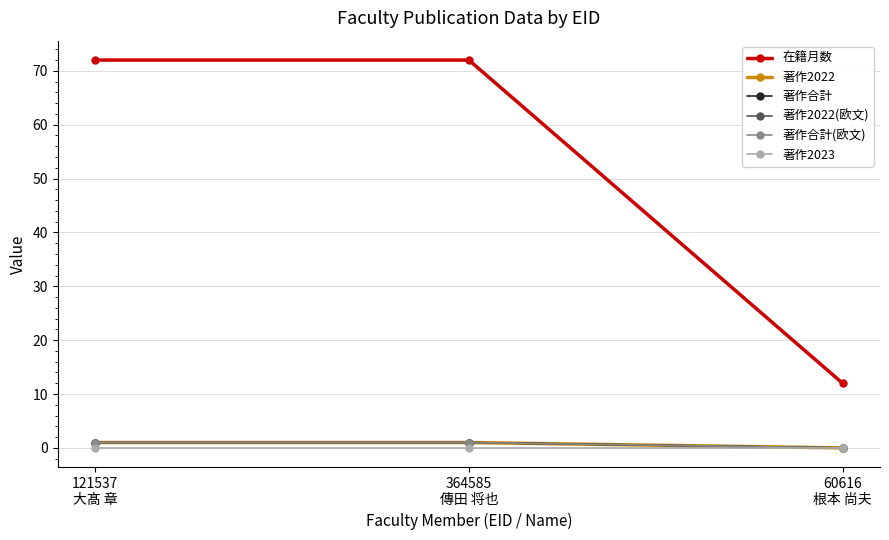

Does the chart have visible grid lines?

Yes